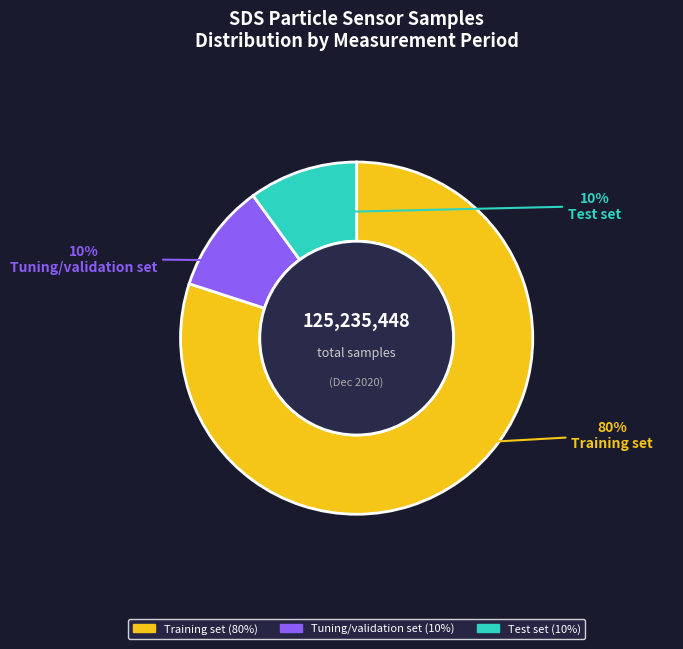

To the nearest percent, what is the average slice percentage?

33%